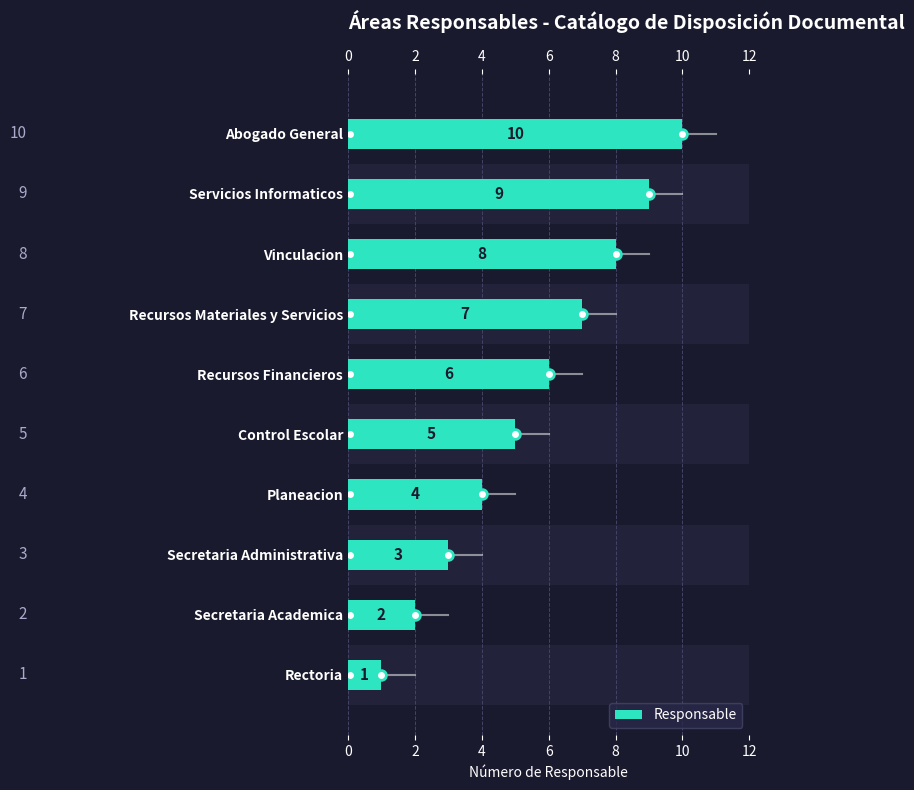

What is the average value?

6